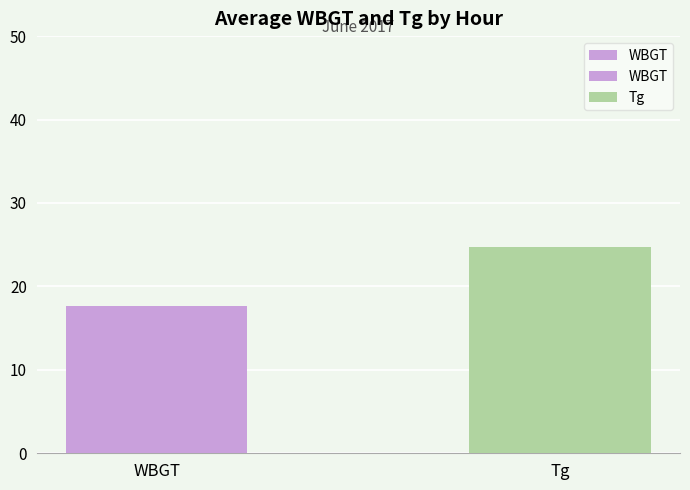

Which has a higher value, Tg or WBGT?

Tg